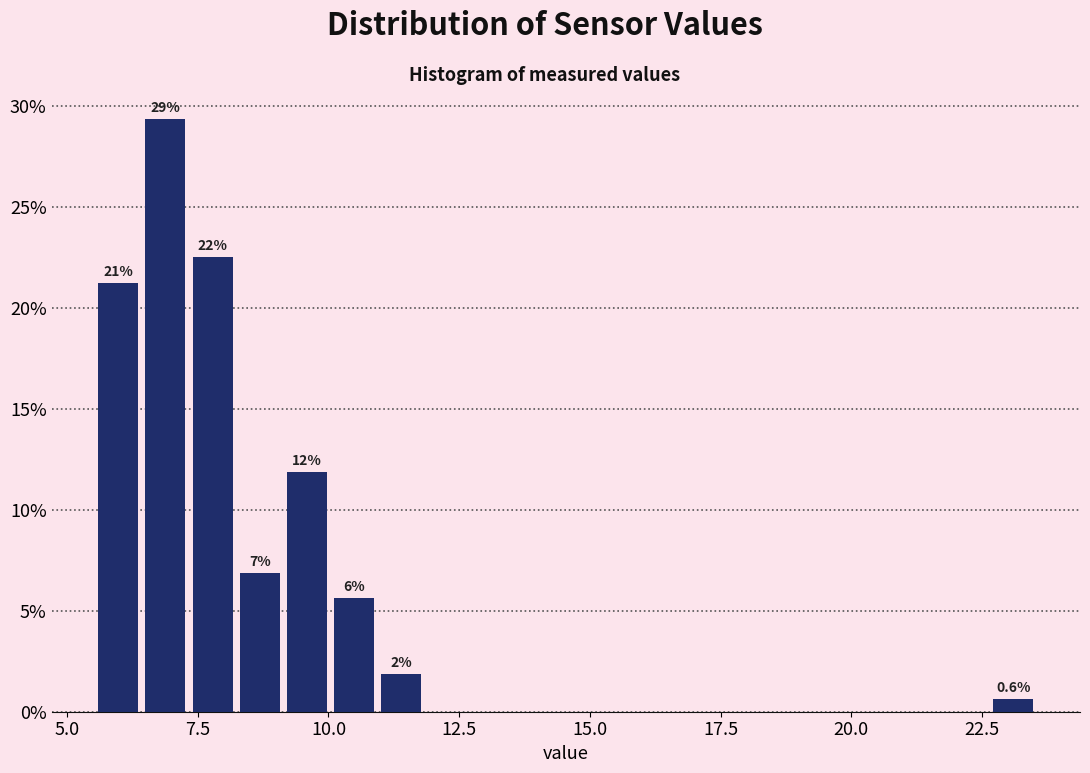

Read against the x-axis, roughly where is the centre of the tallest bar?

7.0